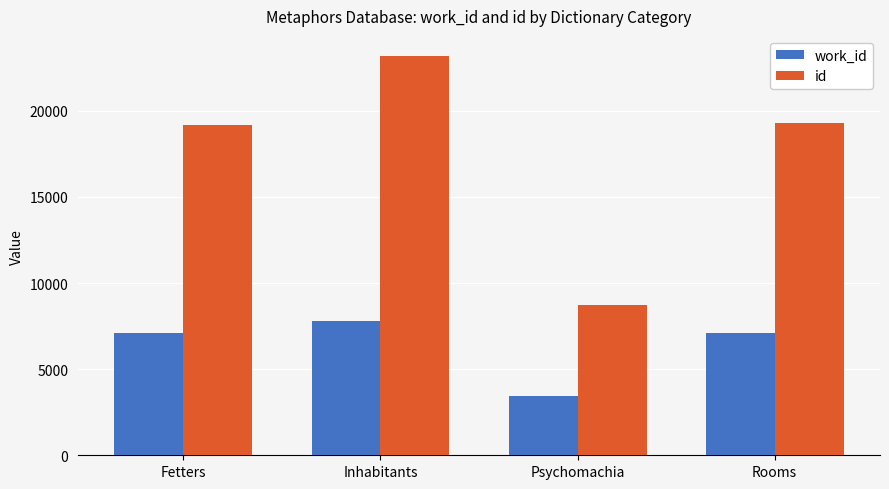

What value does the id series have at Fetters?

19193